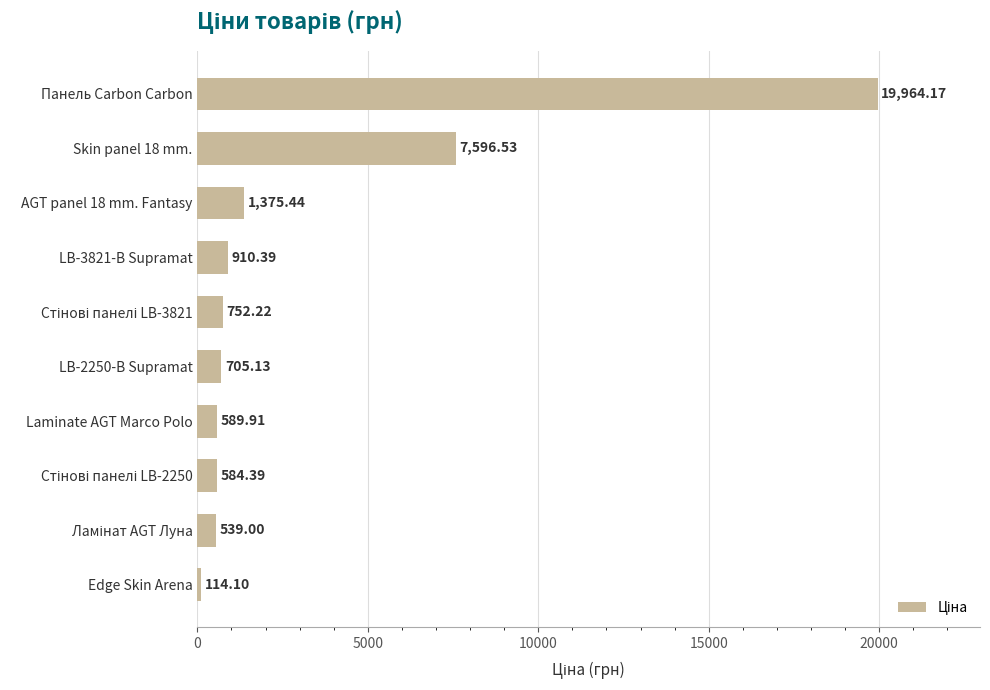

What is the average value?

3313.1